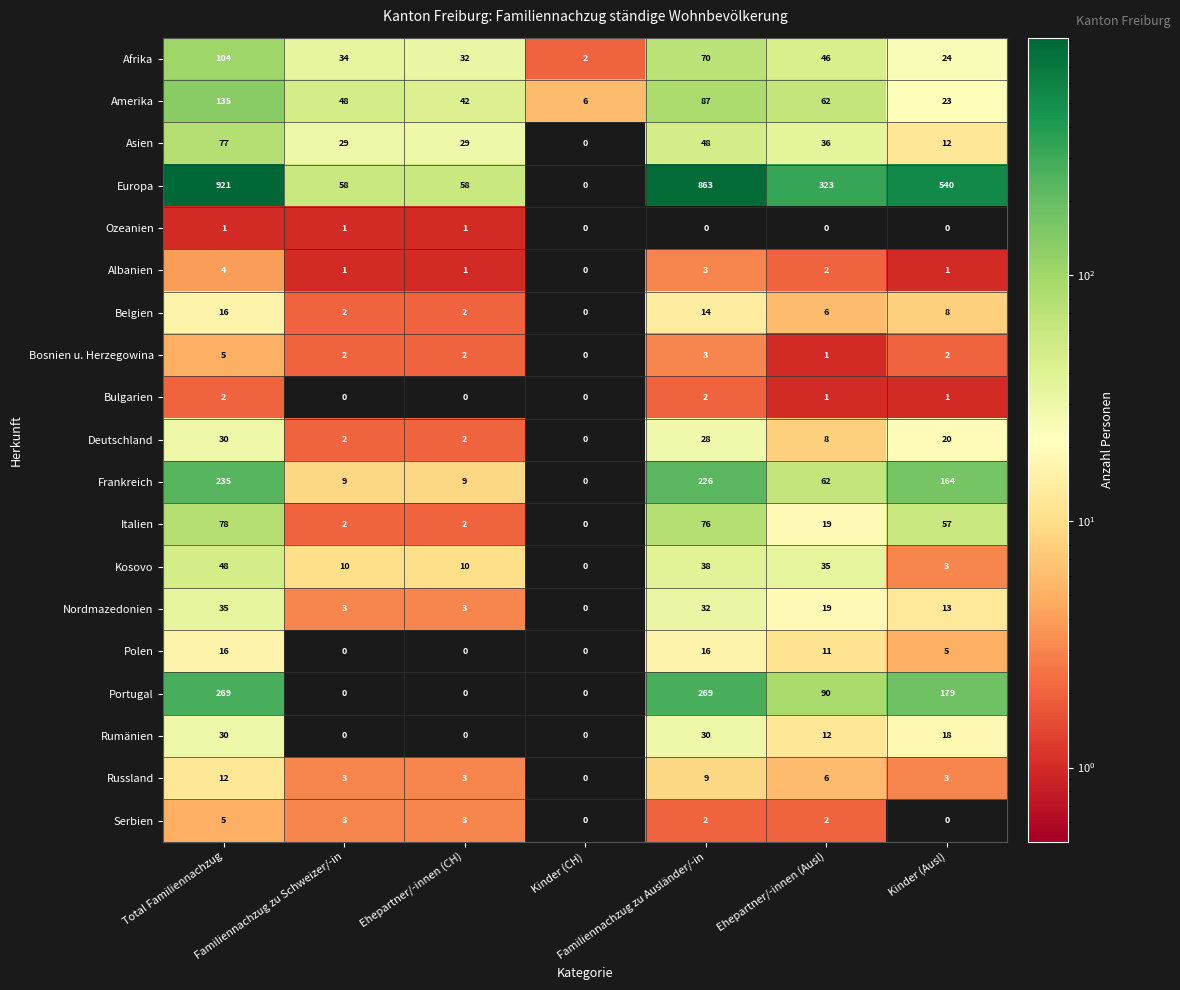

How many distinct data groups are displayed?

19